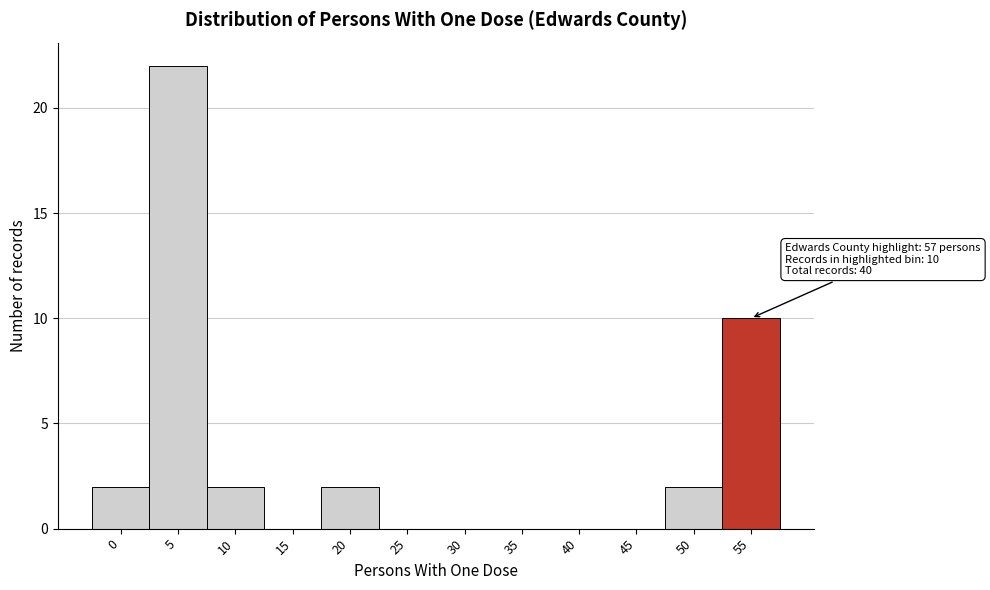

Reading right to left, extract all data points from this chart.

55=10	50=2	45=0	40=0	35=0	30=0	25=0	20=2	15=0	10=2	5=22	0=2